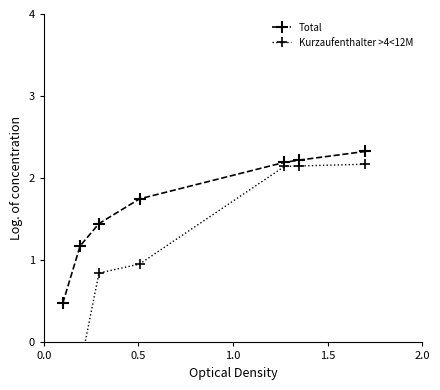

True or false: Total has more than 2 points higher than both neighbors.

False